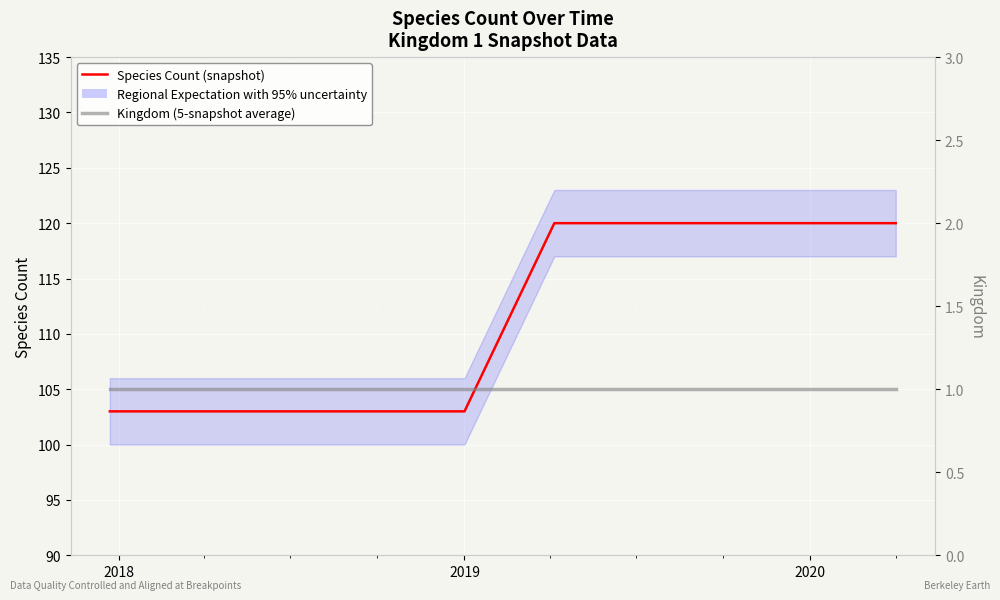

Is this an area chart (filled region under the line)?

No